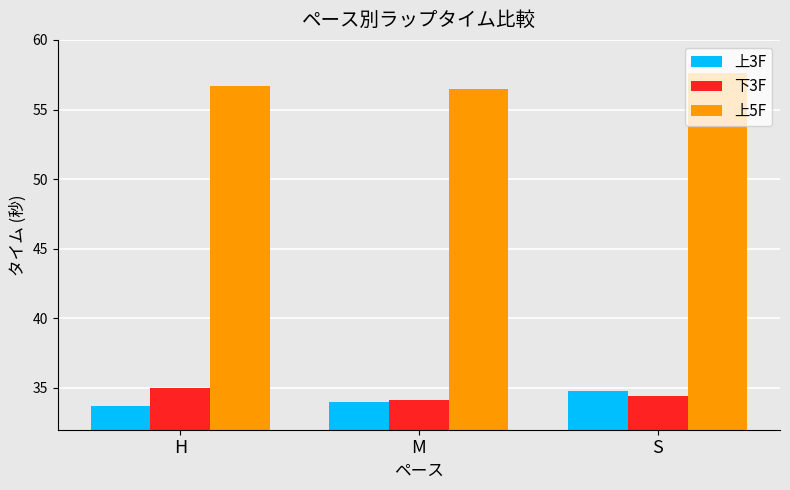

What position from the right is M?

2